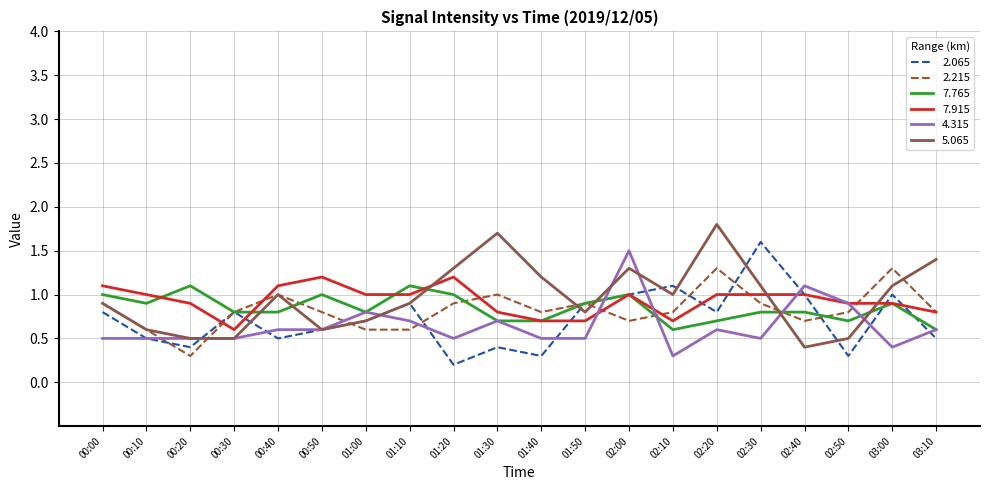

Is this an area chart (filled region under the line)?

No